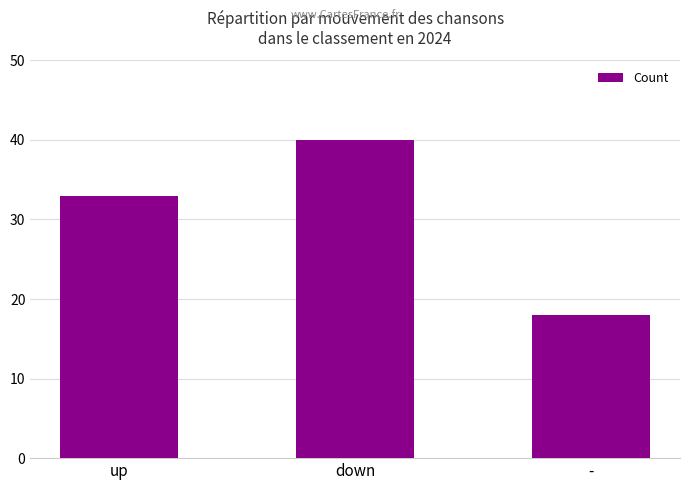

The chart shows a value of 33 at up. True or false?

True